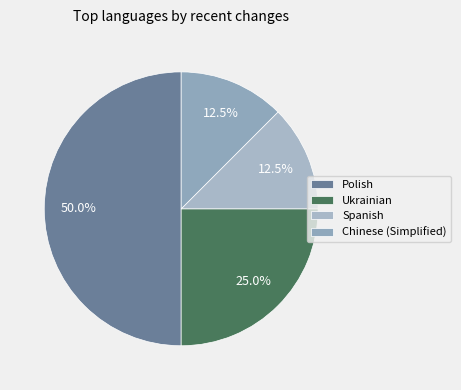

What percentage is the Chinese (Simplified) slice, to the nearest percent?

12%